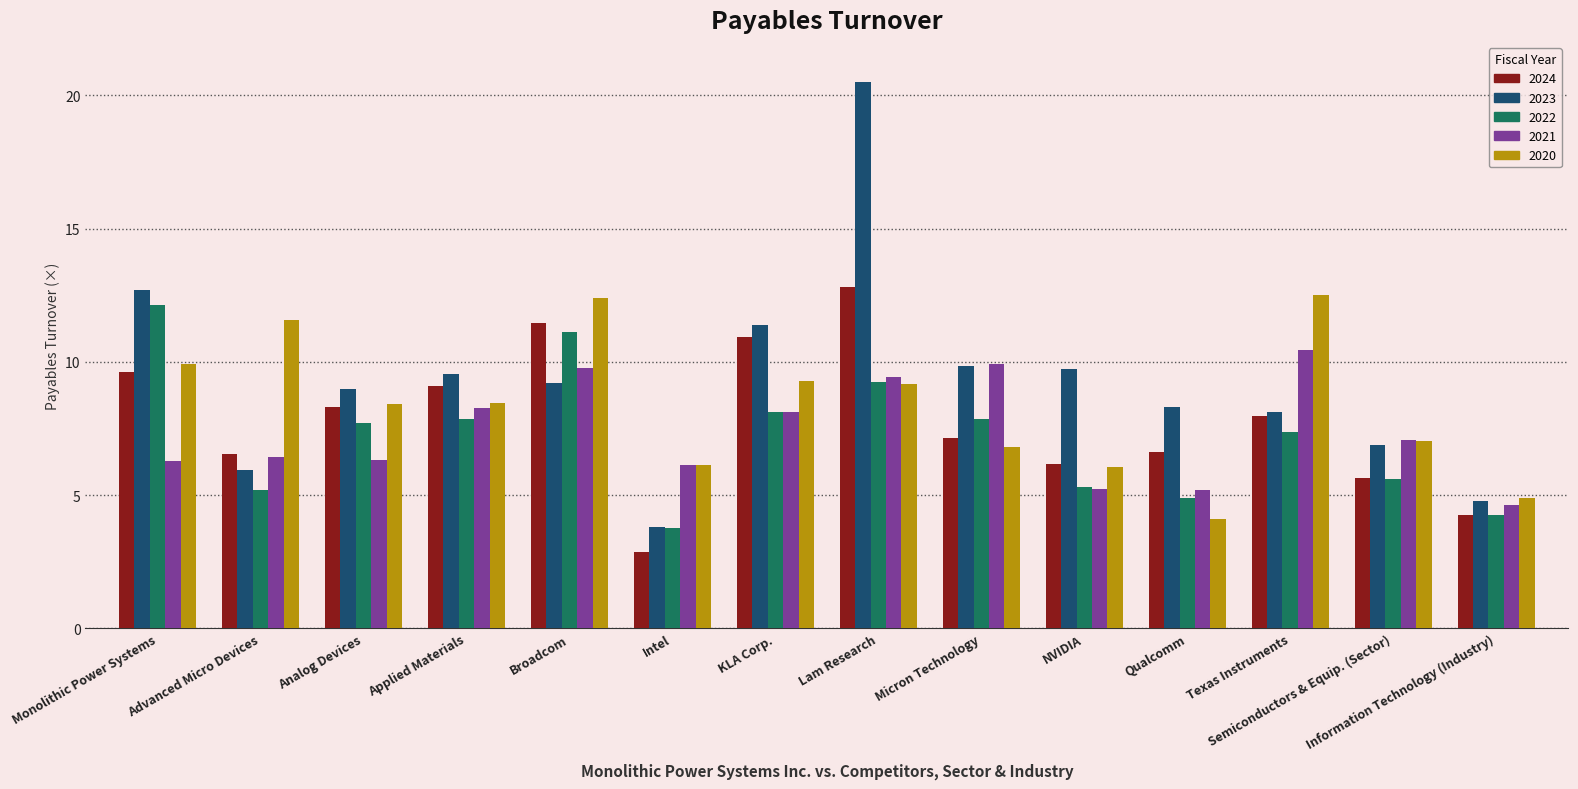

What is the label of the 11th bar from the left?

Qualcomm